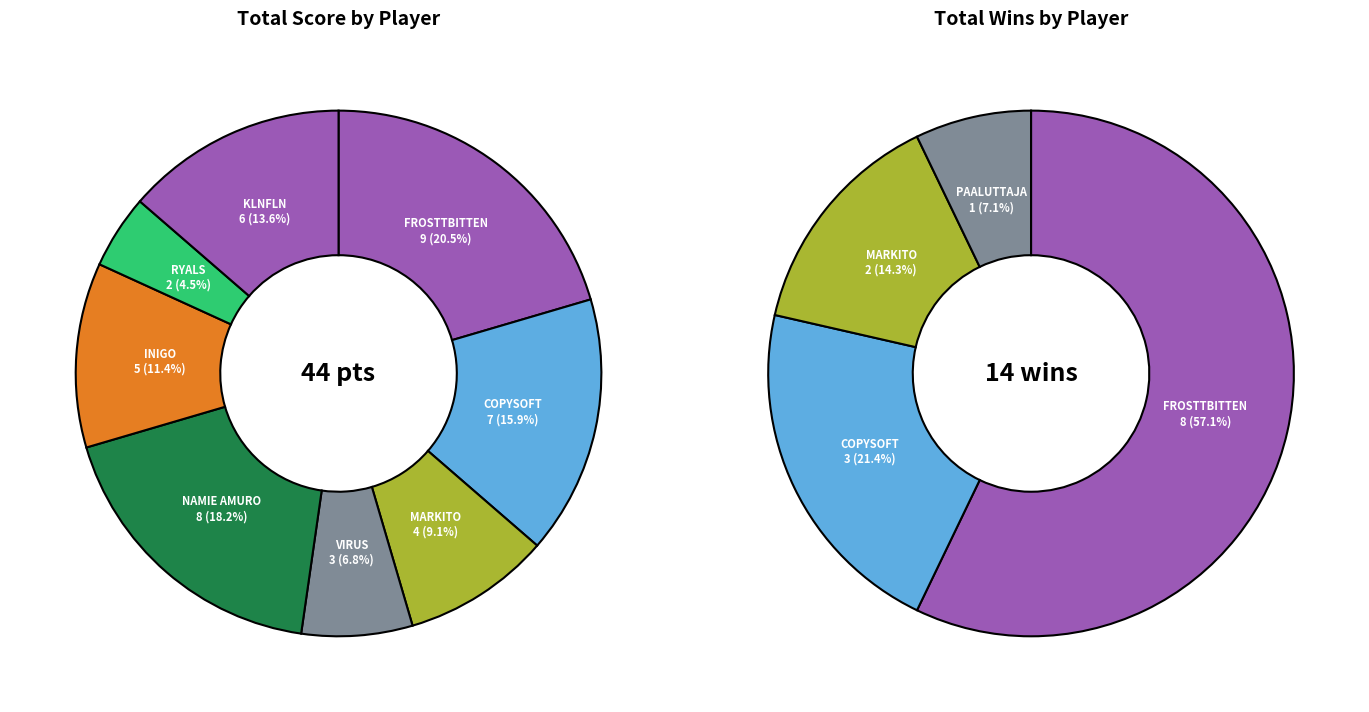

What portion of the pie excludes VIRUS?

93.2%